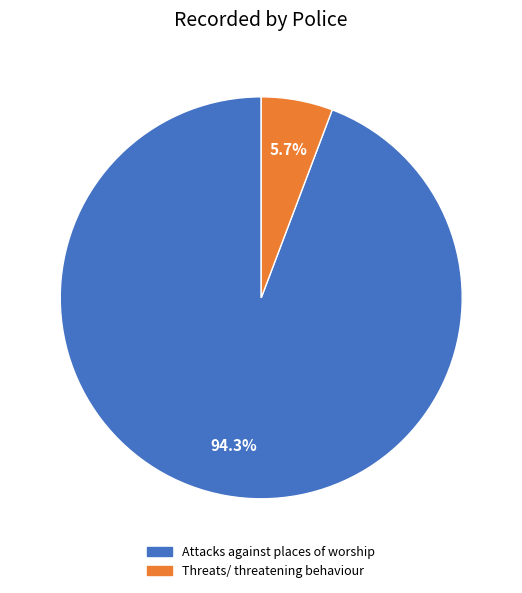

Rank the categories by value from highest to lowest.

Attacks against places of worship, Threats/ threatening behaviour